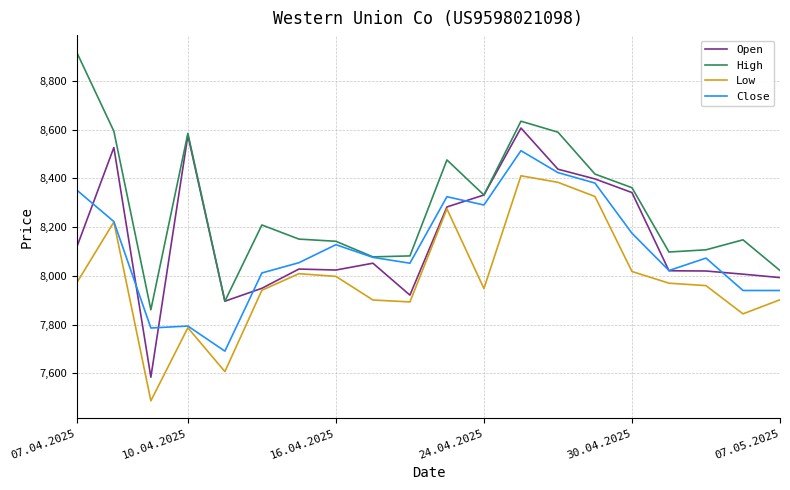

What is the maximum value shown in the chart?

8917